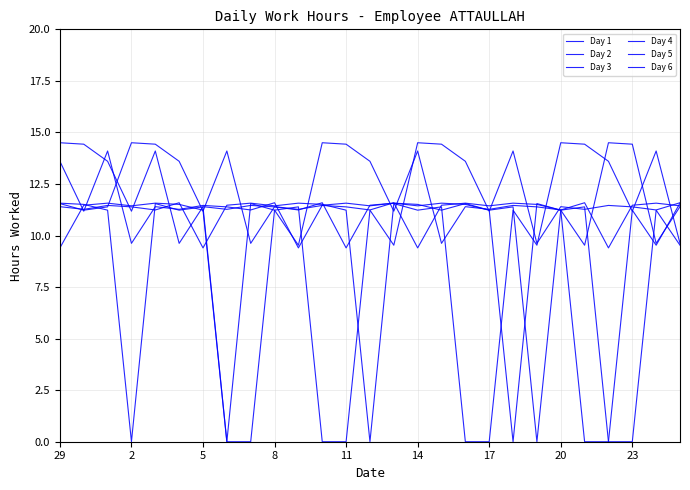

How many lines are shown in the chart?

6